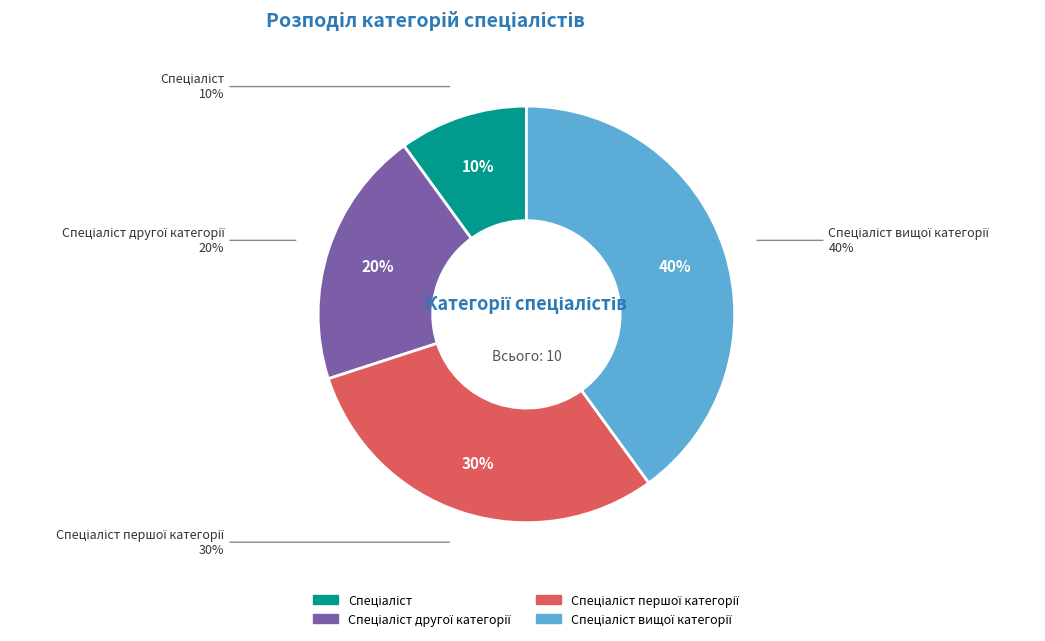

Do Спеціаліст and Спеціаліст вищої категорії together represent more than half of the pie?

No